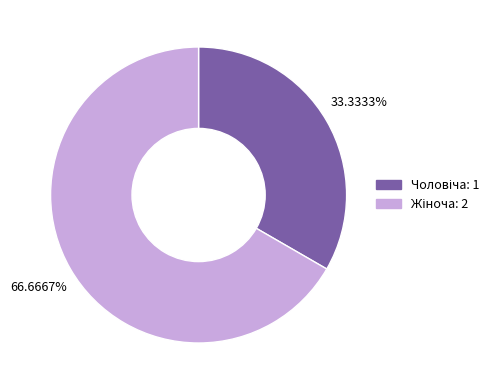

Is there any slice that represents more than half of the pie?

Yes